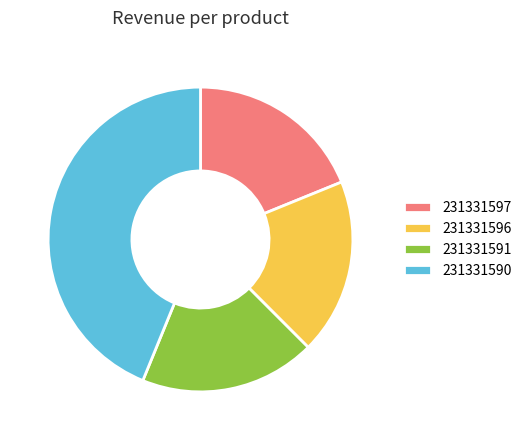

Which category has the biggest portion of the pie?

231331590